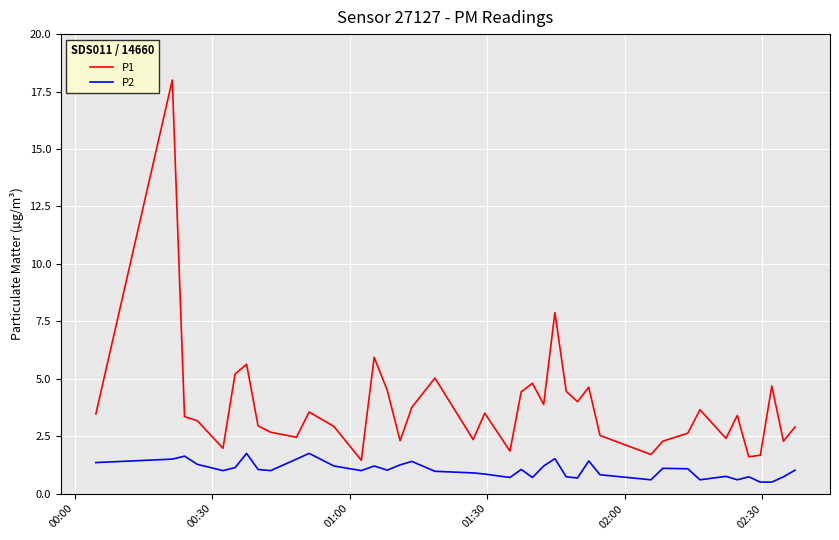

What is the average value of the P2 series?

1.0